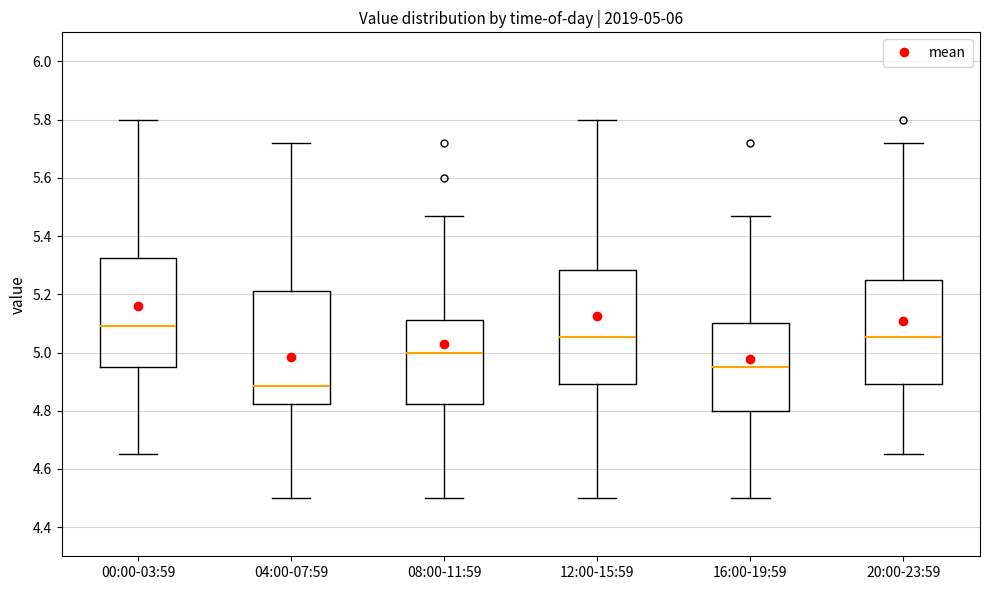

Which box's median line is the lowest?

04:00-07:59